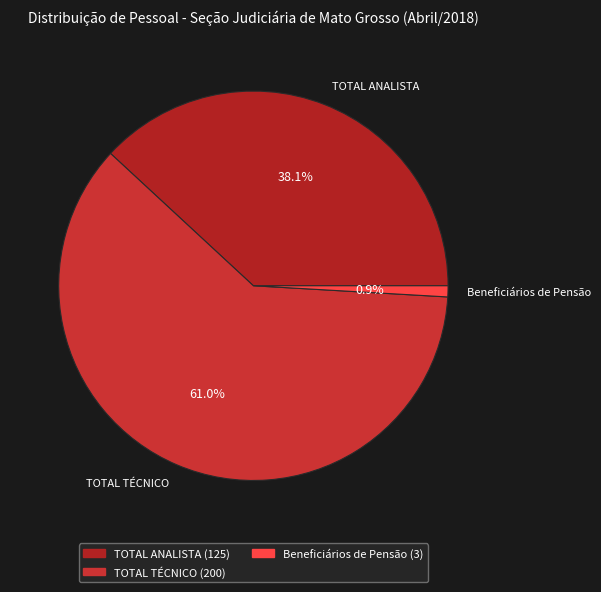

Between Beneficiários de Pensão and TOTAL TÉCNICO, which is larger?

TOTAL TÉCNICO